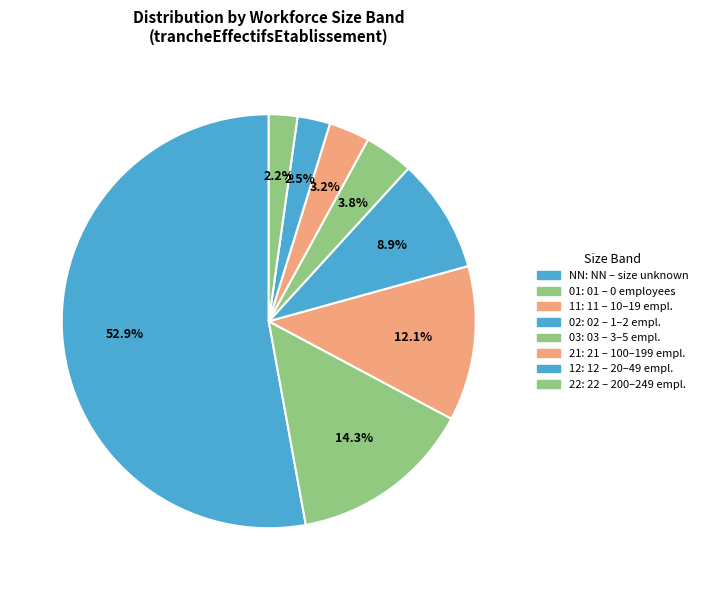

How many slices are in this pie chart?

8